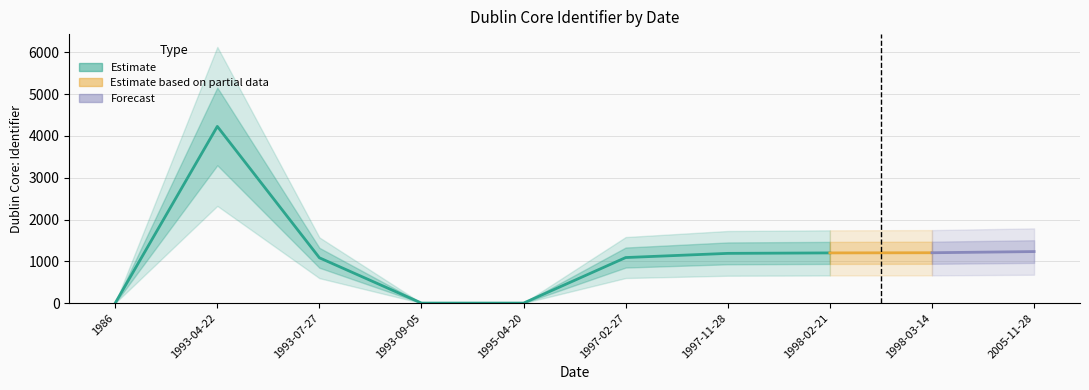

What is the change in value from 1993-07-27 to 1998-02-21?

+117